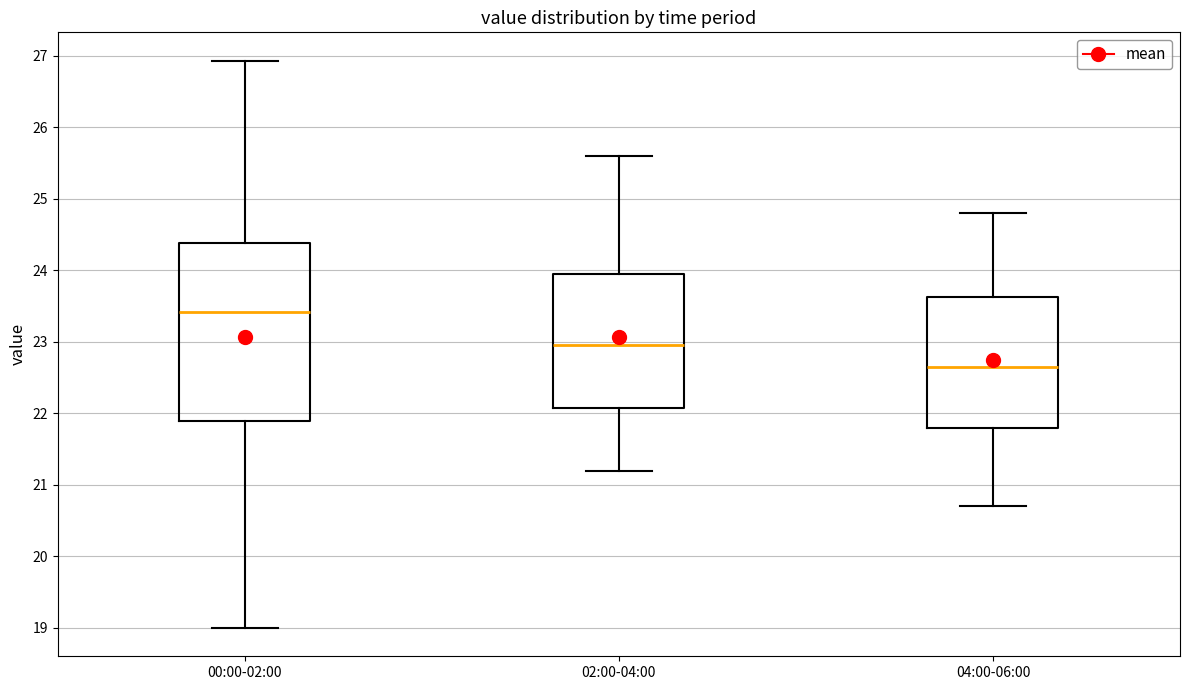

Where is the upper edge of the box for 00:00-02:00 on the y-axis? The values are not printed on the chart, so give them approximately, as read against the axis.

24.4